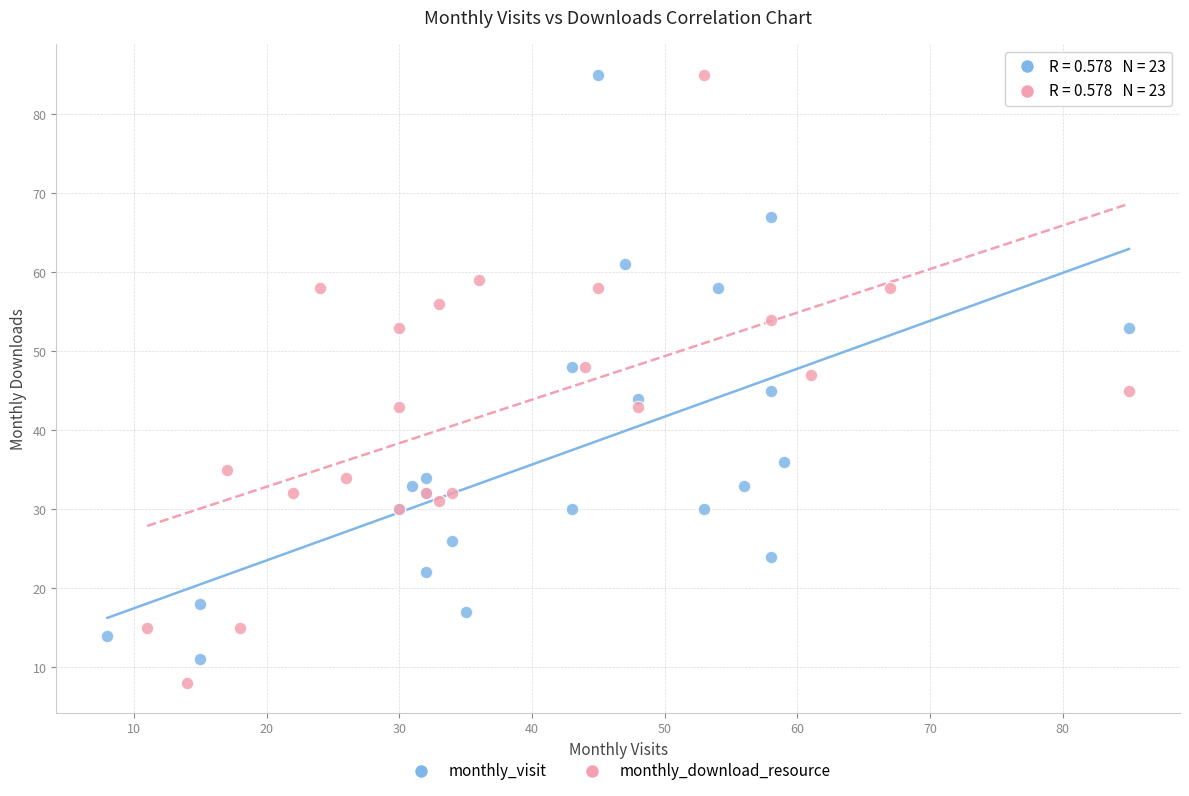

Which series has the largest Y range (max minus min)?

monthly_download_resource